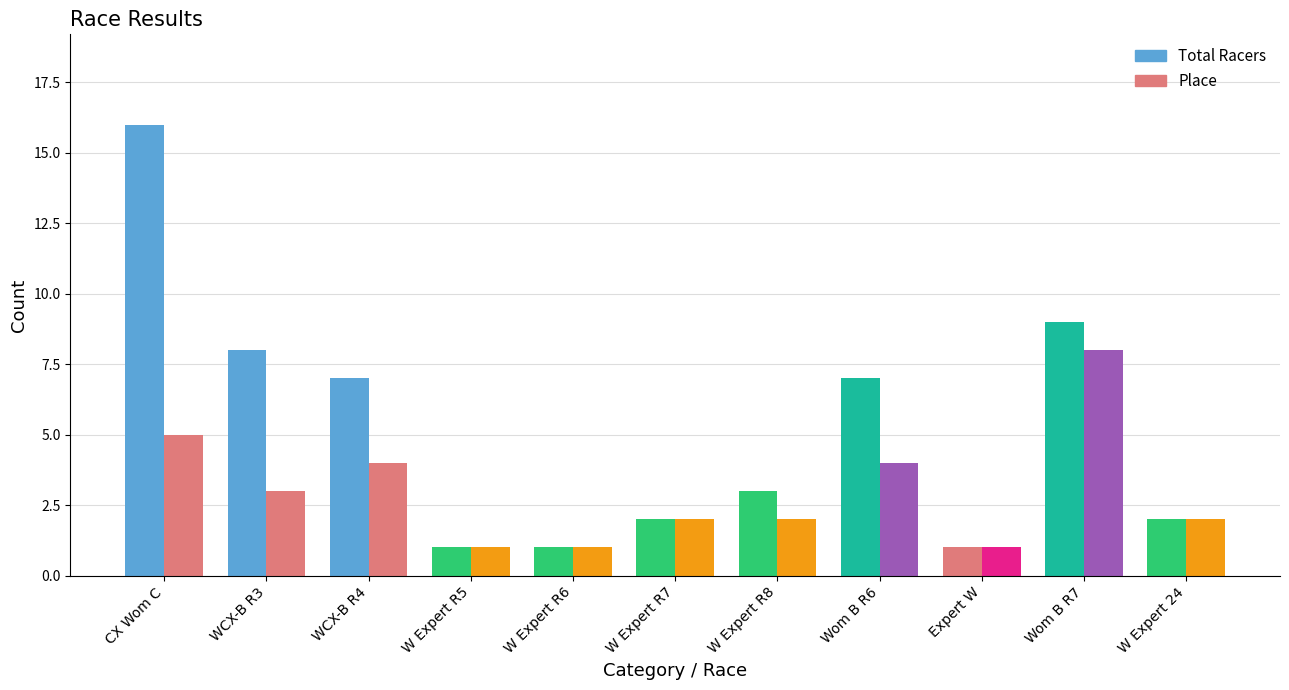

How many groups of bars are there?

11